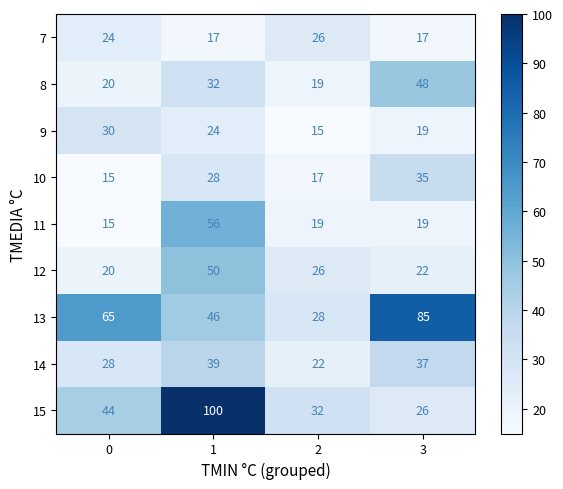

What is the sum of the 8 values at 0 and 2?

39